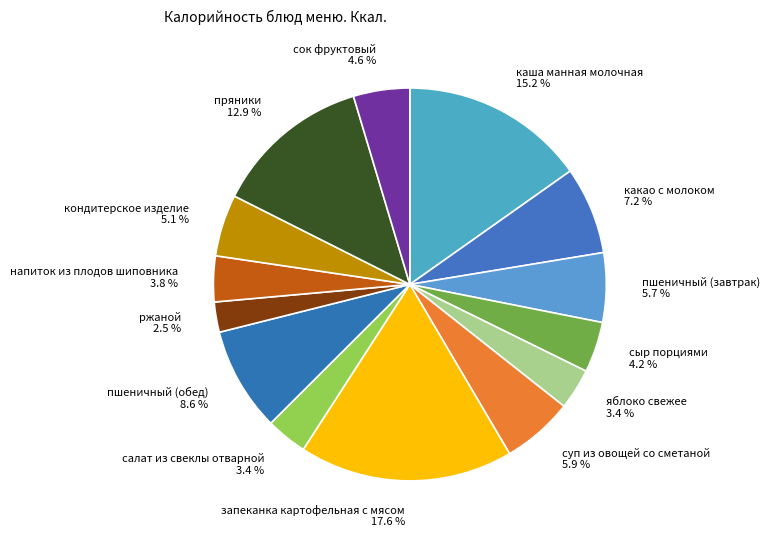

Does пшеничный (завтрак) represent more than half of the total?

No